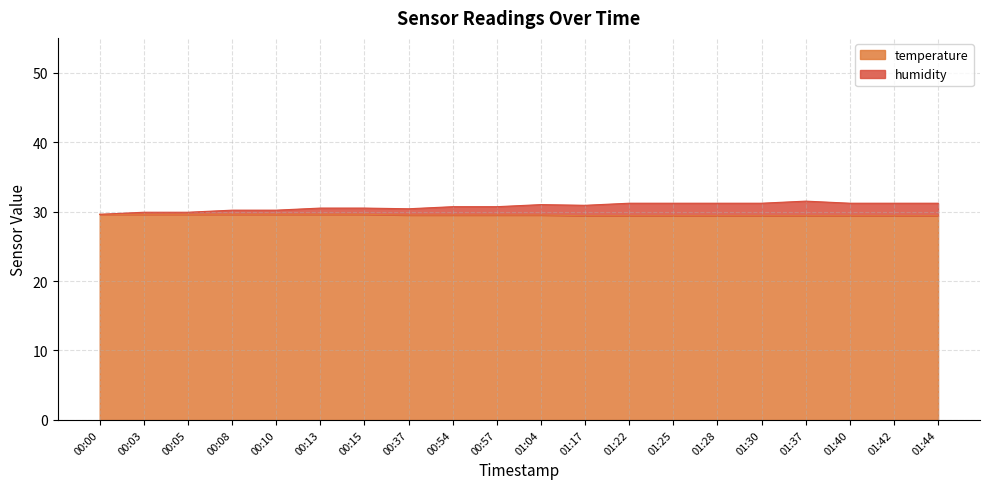

At which label does temperature reach its peak?

00:00